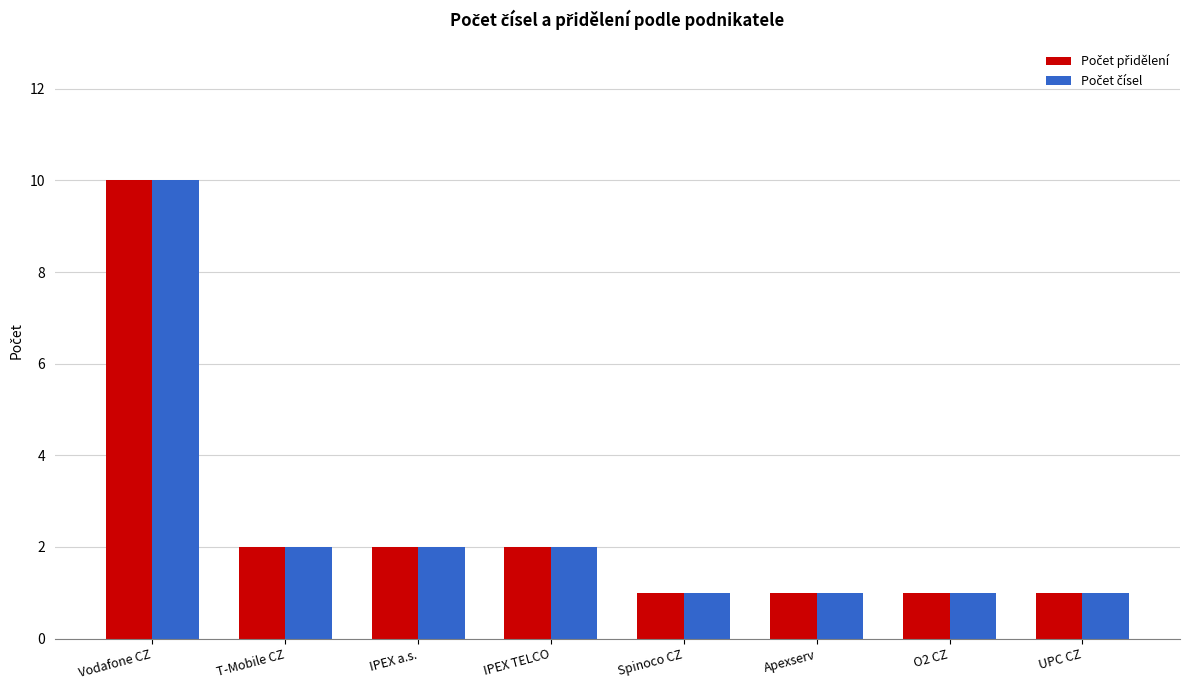

What is the greatest value displayed?

10